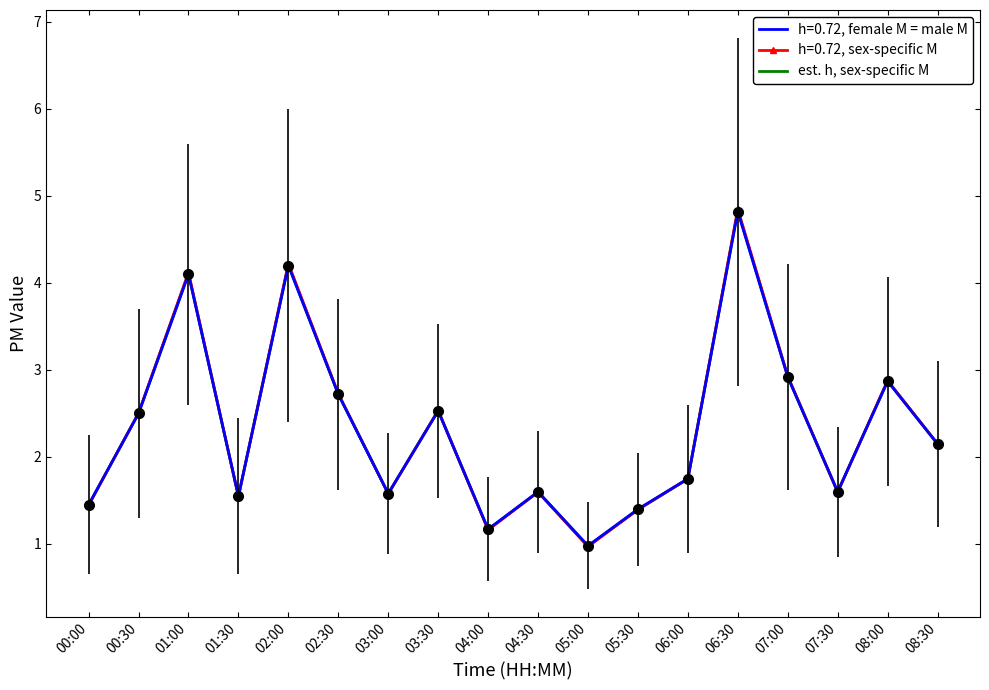

What position from the right is 04:00?

10